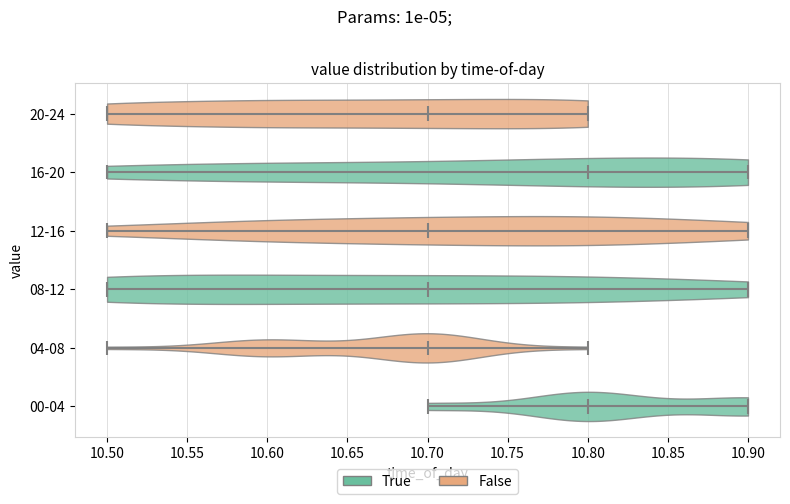

Reading bottom to top, read every violin against the x-axis: where its median line is, and the lowest and highest points it reaches. The values are not printed on the chart, so give them approximately, as read against the axis.

00-04: median line 10.8, lowest point 10.7, highest point 10.9
04-08: median line 10.7, lowest point 10.5, highest point 10.8
08-12: median line 10.7, lowest point 10.5, highest point 10.9
12-16: median line 10.7, lowest point 10.5, highest point 10.9
16-20: median line 10.8, lowest point 10.5, highest point 10.9
20-24: median line 10.7, lowest point 10.5, highest point 10.8